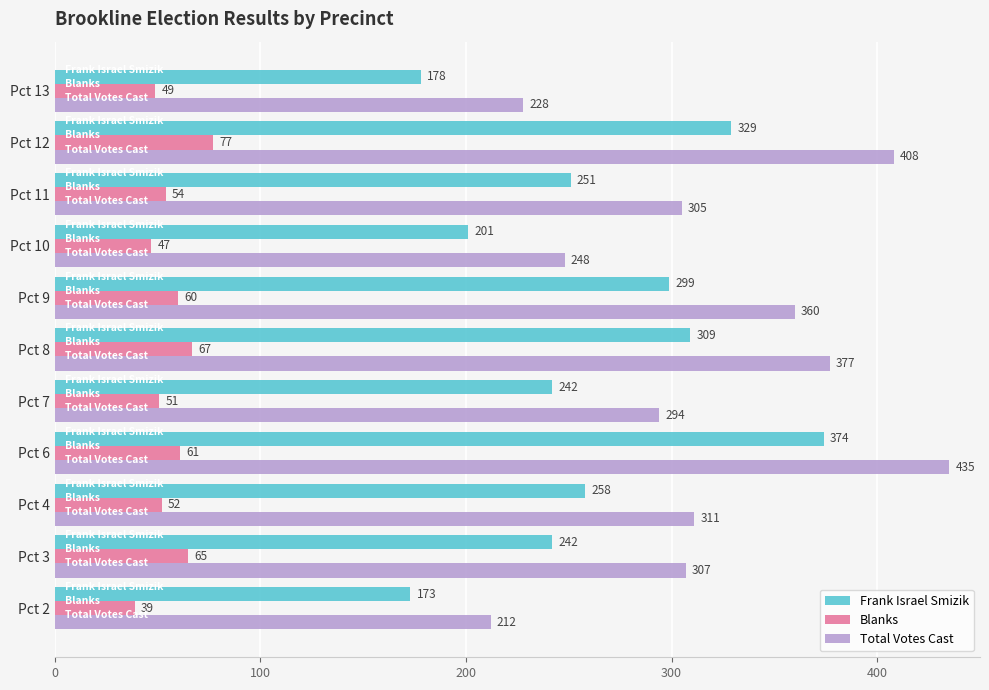

Which series changed the most between Pct 7 and Pct 13?

Total Votes Cast